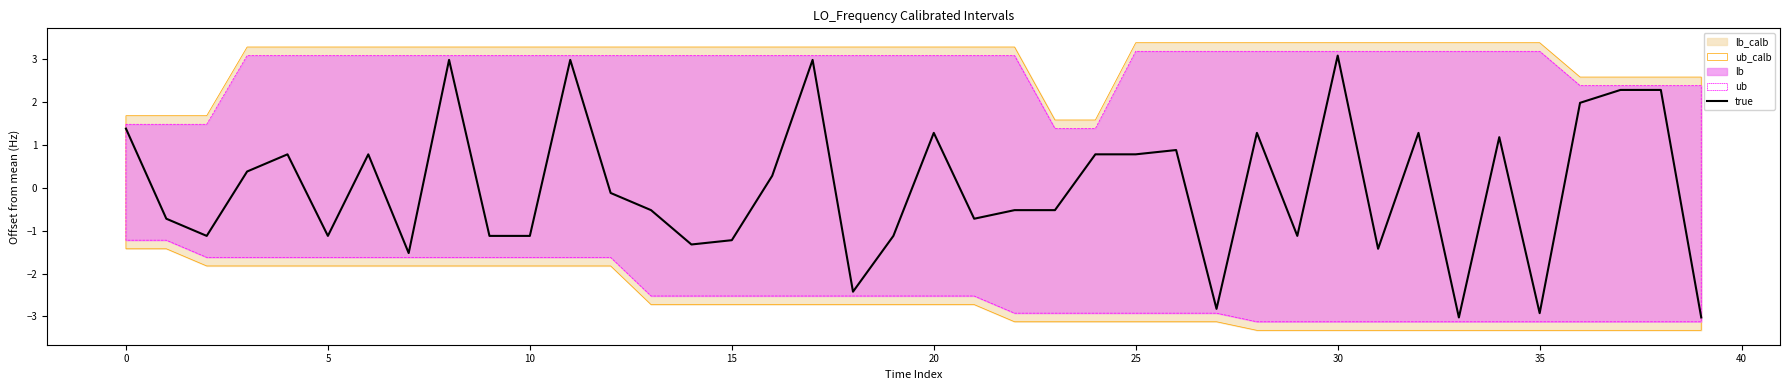

Reading left to right, what are all the values shown in this chart?

1.4	-0.7	-1.1	0.4	0.8	-1.1	0.8	-1.5	3.0	-1.1	-1.1	3.0	-0.1	-0.5	-1.3	-1.2	0.3	3.0	-2.4	-1.1	1.3	-0.7	-0.5	-0.5	0.8	0.8	0.9	-2.8	1.3	-1.1	3.1	-1.4	1.3	-3.0	1.2	-2.9	2.0	2.3	2.3	-3.0